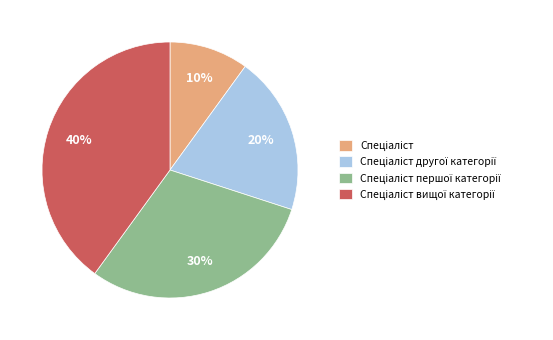

To the nearest percent, what is the difference between the largest and smallest slice percentages?

30%